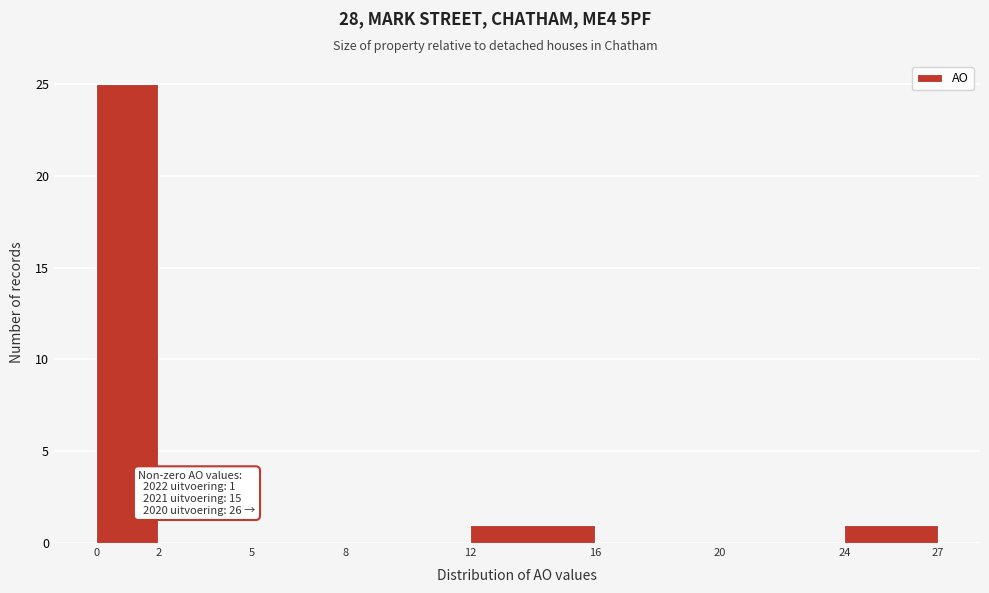

Over which range of the x-axis is the bar tallest?

0 to 2